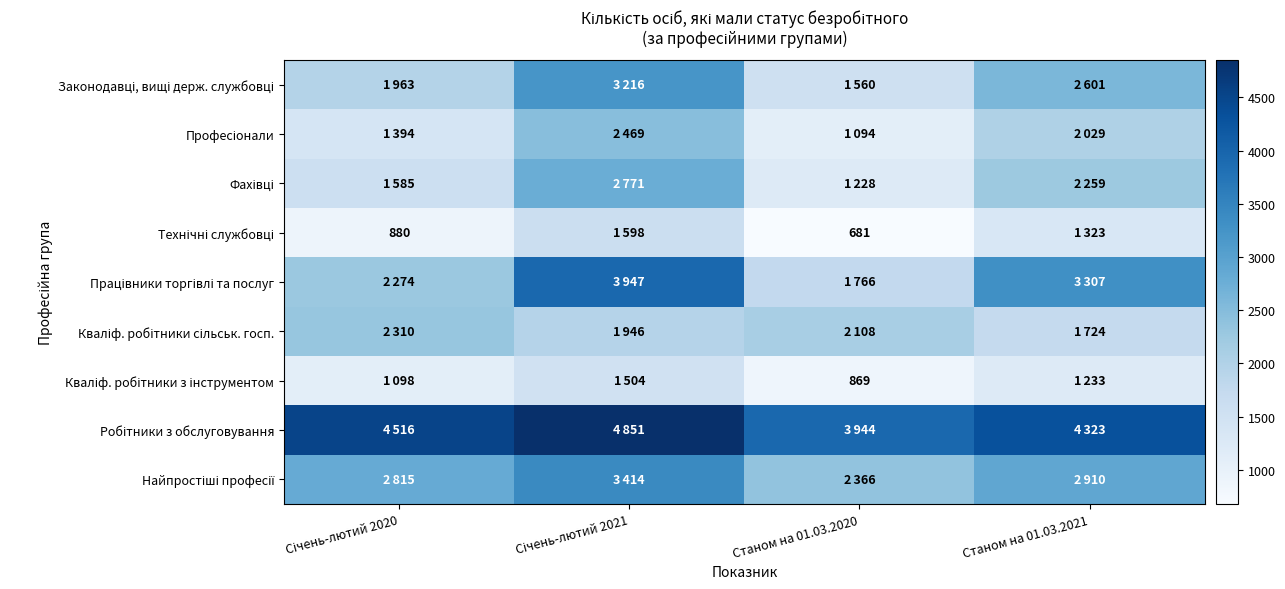

At which category is the sum across all series the highest?

Січень-лютий 2021